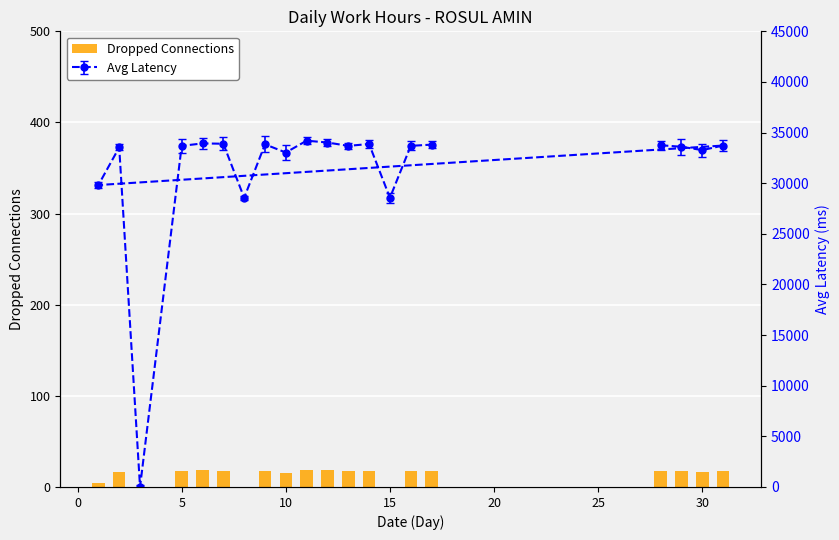

Does the chart contain any negative values?

No